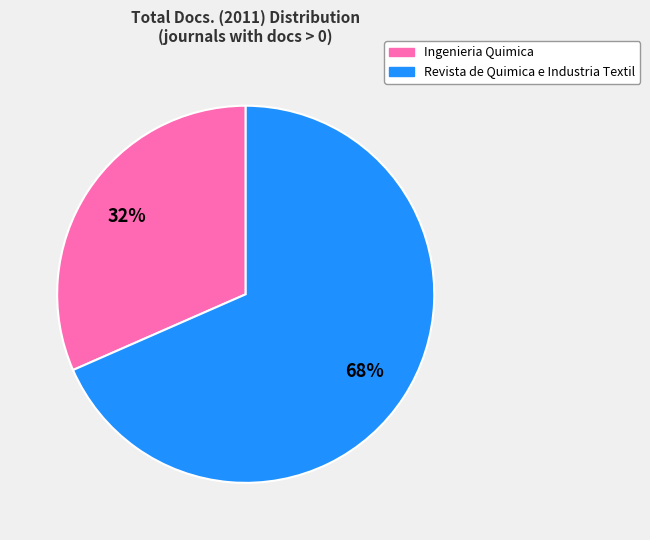

Does any single category account for the majority?

Yes